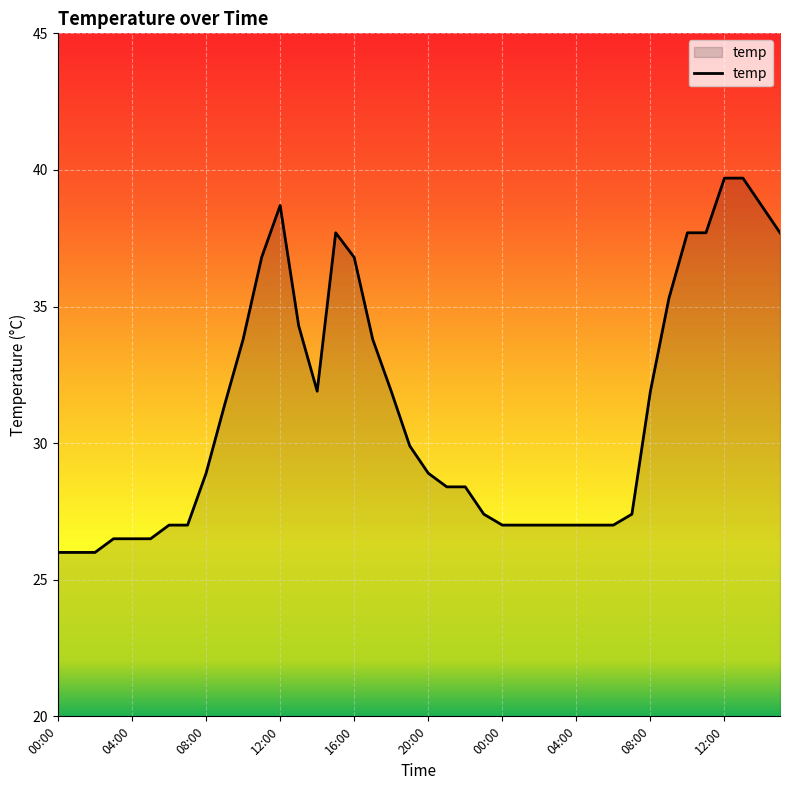

What is the average value?

31.1